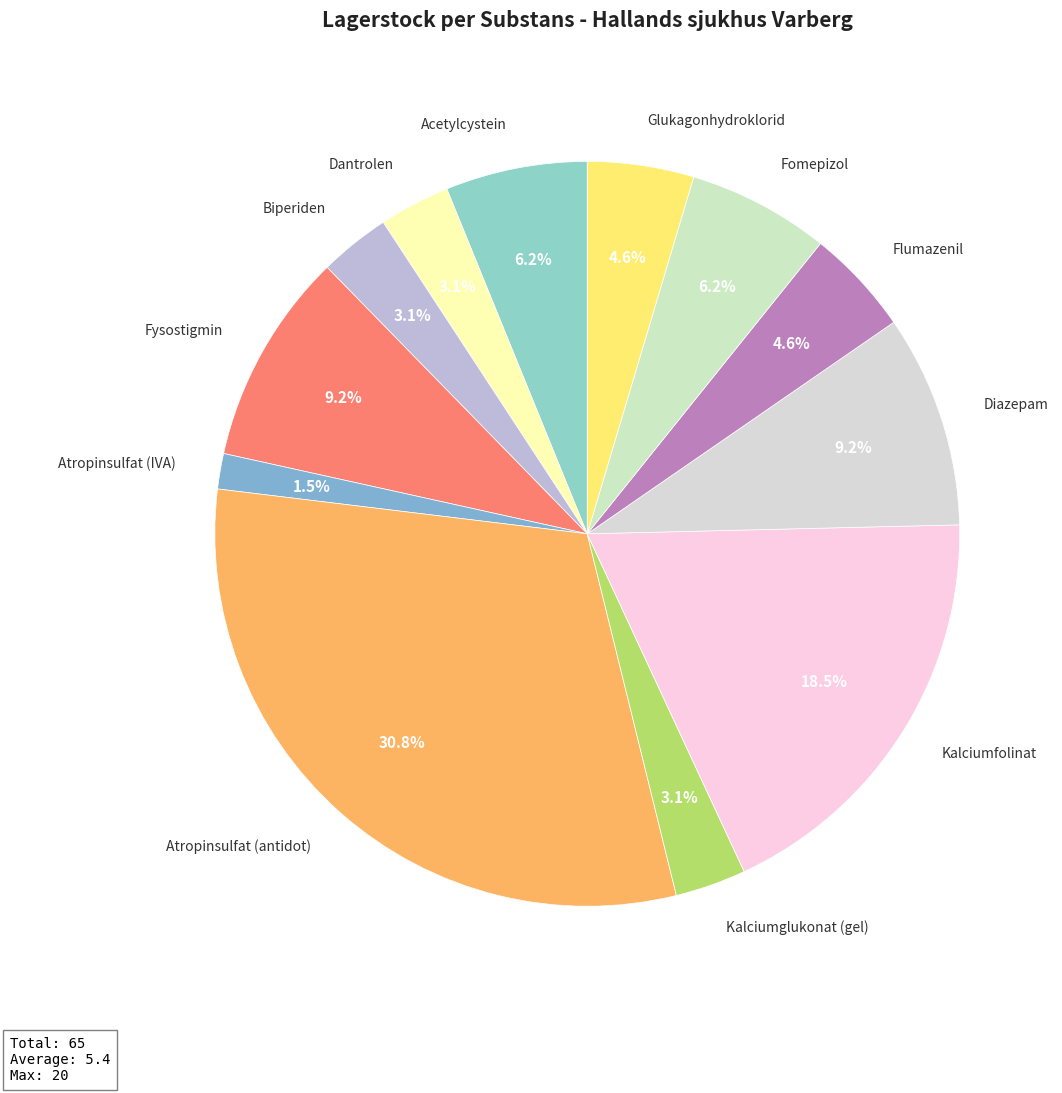

Count the number of slices in the pie.

12